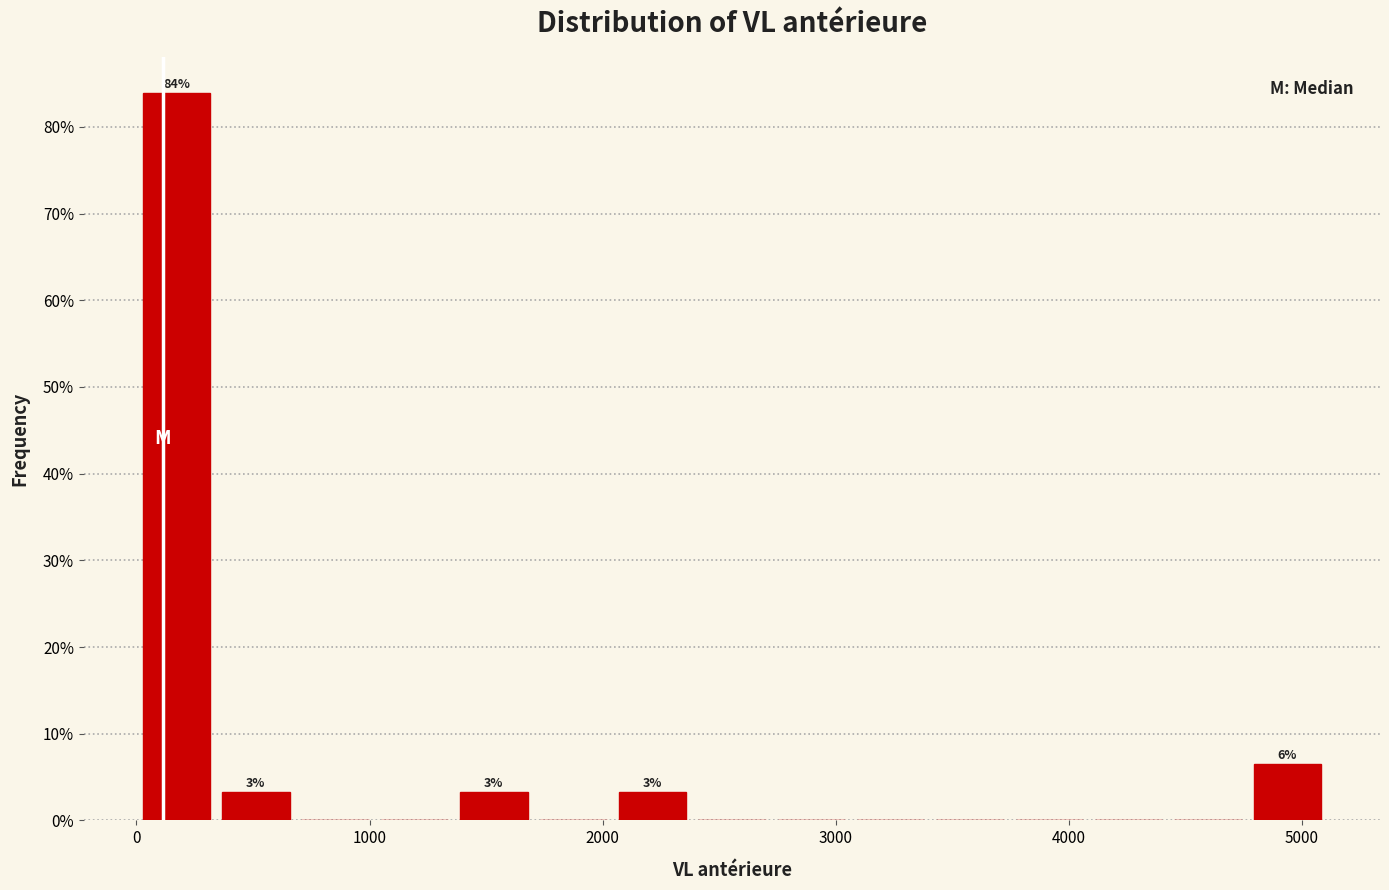

Read against the x-axis, roughly where is the centre of the tallest bar?

200